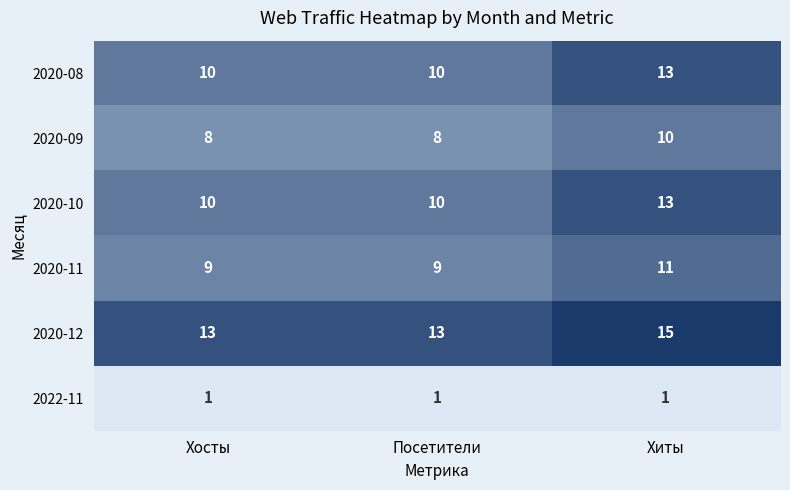

How many data points does each series have?

3